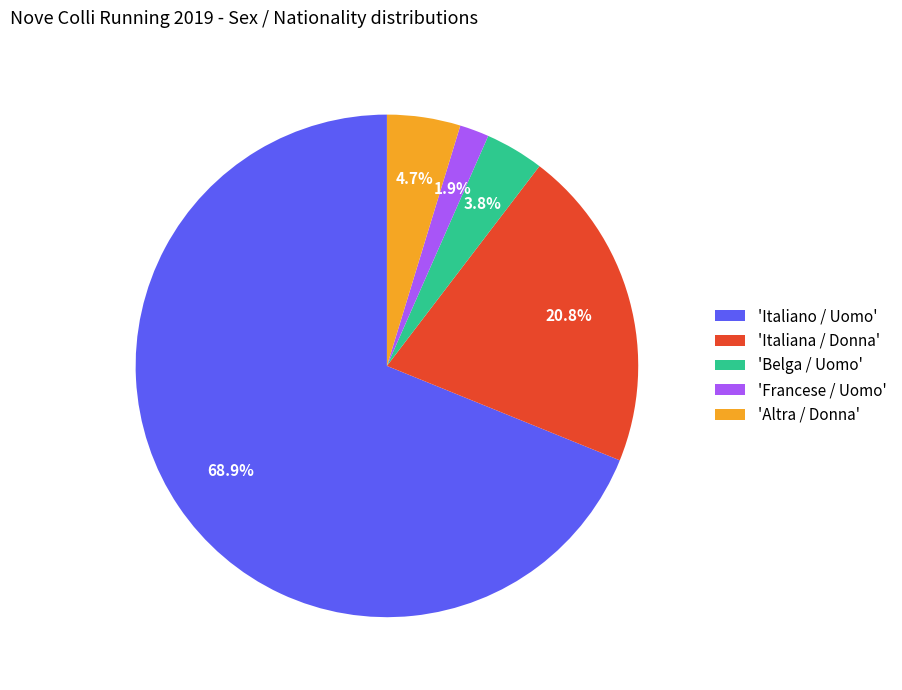

What is the largest slice in the pie chart?

'Italiano / Uomo'